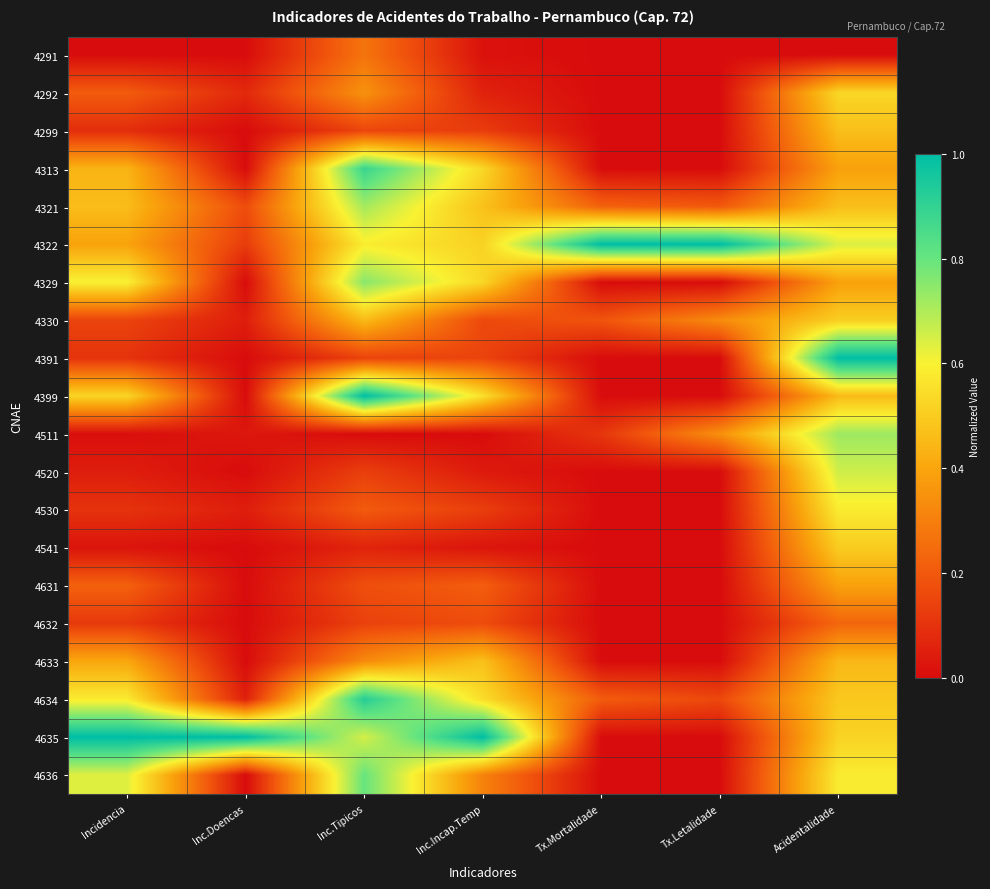

At which category does the chart reach its peak across all series?

Tx.Mortalidade